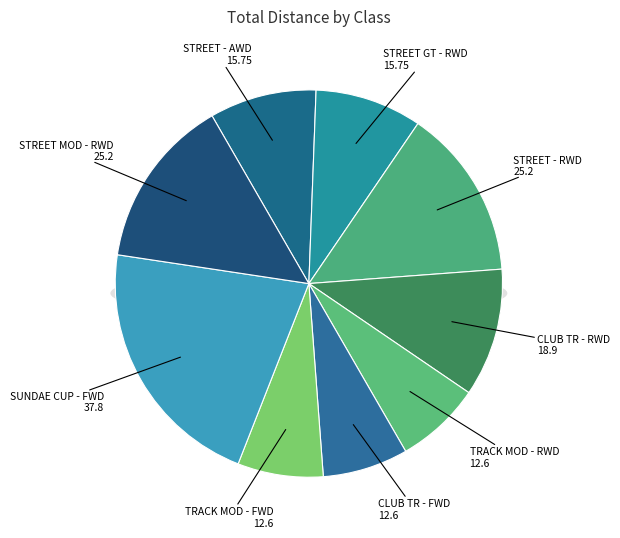

Between CLUB TR - RWD and STREET GT - RWD, which is larger?

CLUB TR - RWD